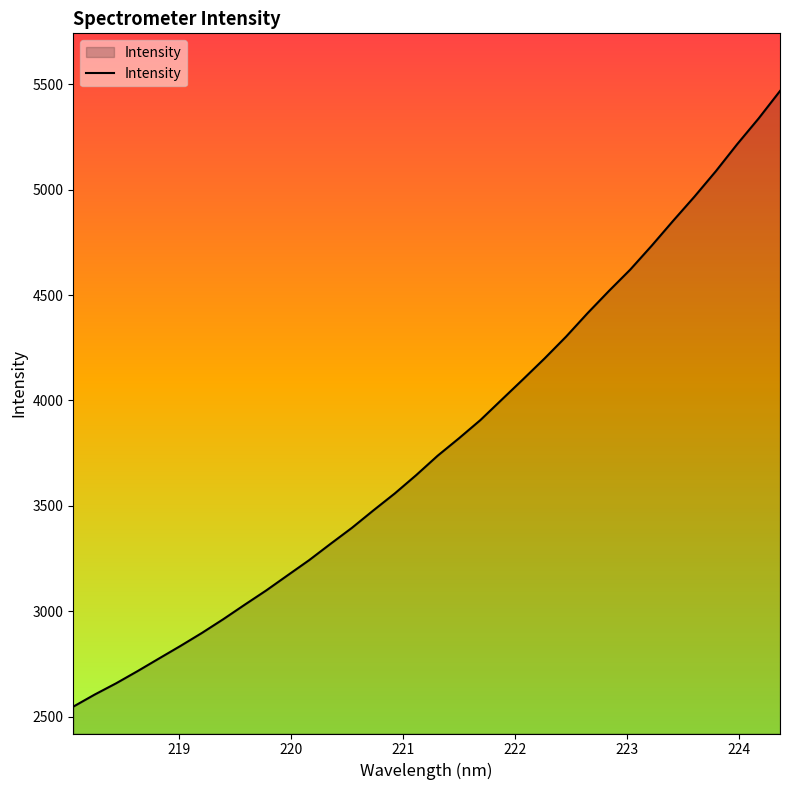

What is the difference between the maximum and minimum values?

2920.4